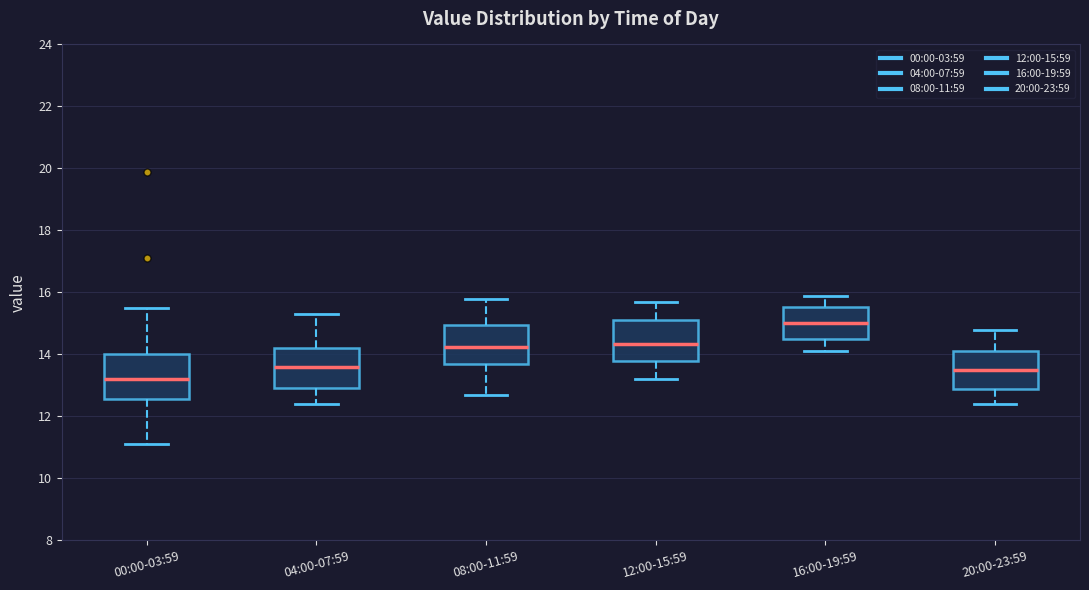

Reading left to right, transcribe this box plot: for each box, give where its median line is, the range the box spans, and where its two whiskers end, as read against the y-axis. The values are not printed on the chart, so give them approximately, as read against the axis.

00:00-03:59: median 13.2, box 12.6 to 14.0, whiskers 11.2 to 15.6
04:00-07:59: median 13.6, box 13.0 to 14.2, whiskers 12.4 to 15.4
08:00-11:59: median 14.2, box 13.6 to 15.0, whiskers 12.8 to 15.8
12:00-15:59: median 14.4, box 13.8 to 15.2, whiskers 13.2 to 15.8
16:00-19:59: median 15.0, box 14.6 to 15.6, whiskers 14.2 to 16.0
20:00-23:59: median 13.6, box 12.8 to 14.2, whiskers 12.4 to 14.8